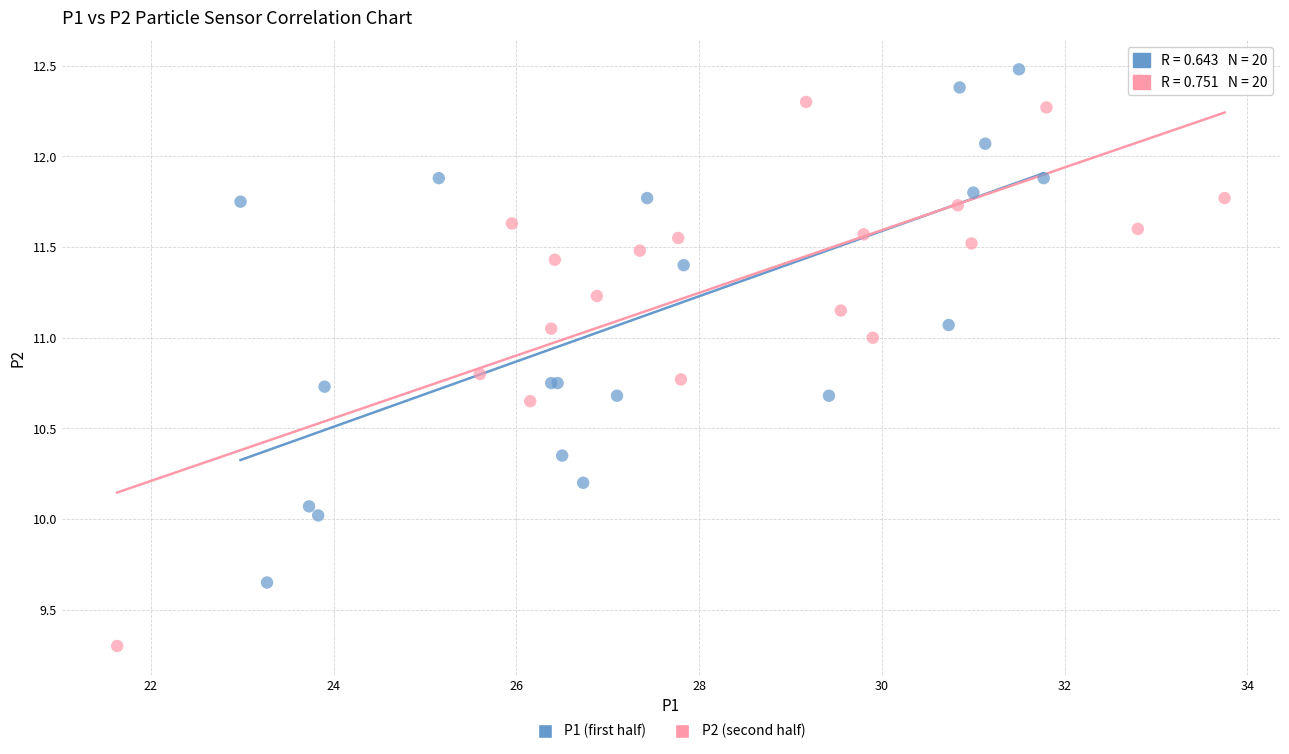

Which series reaches the minimum Y coordinate?

P2 (second half)